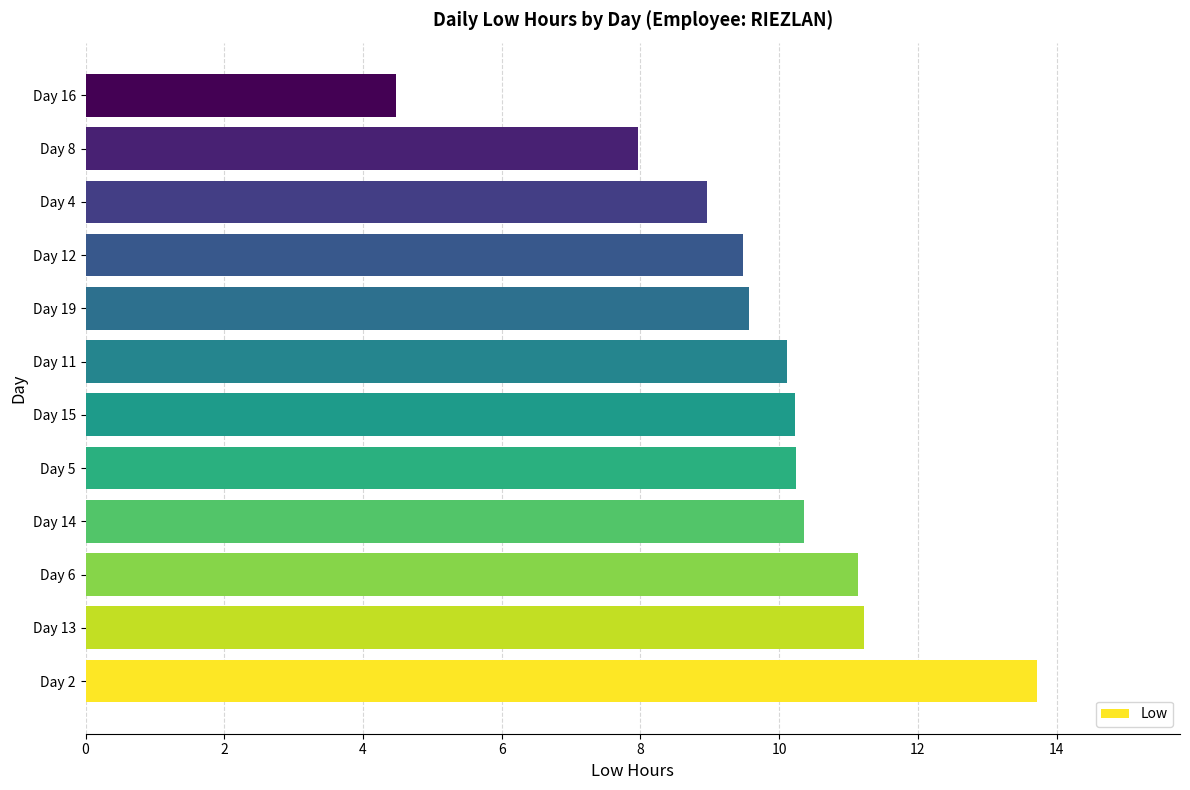

How many data points are above 10?

7